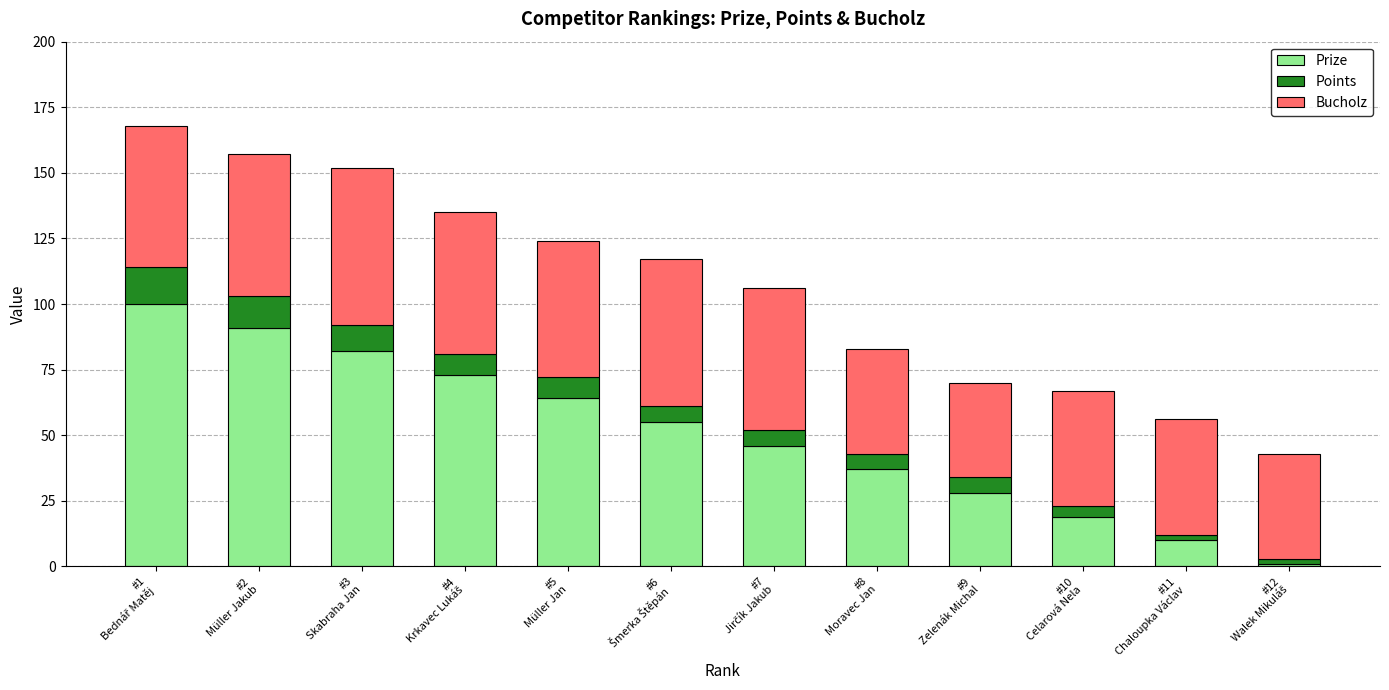

What is the difference between the second highest and second lowest values in the Prize series?

81